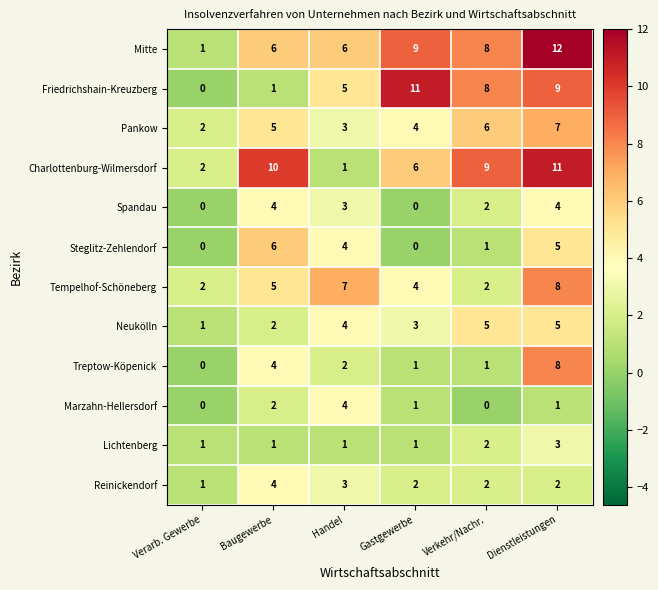

The value of Steglitz-Zehlendorf at Gastgewerbe is 0. True or false?

True